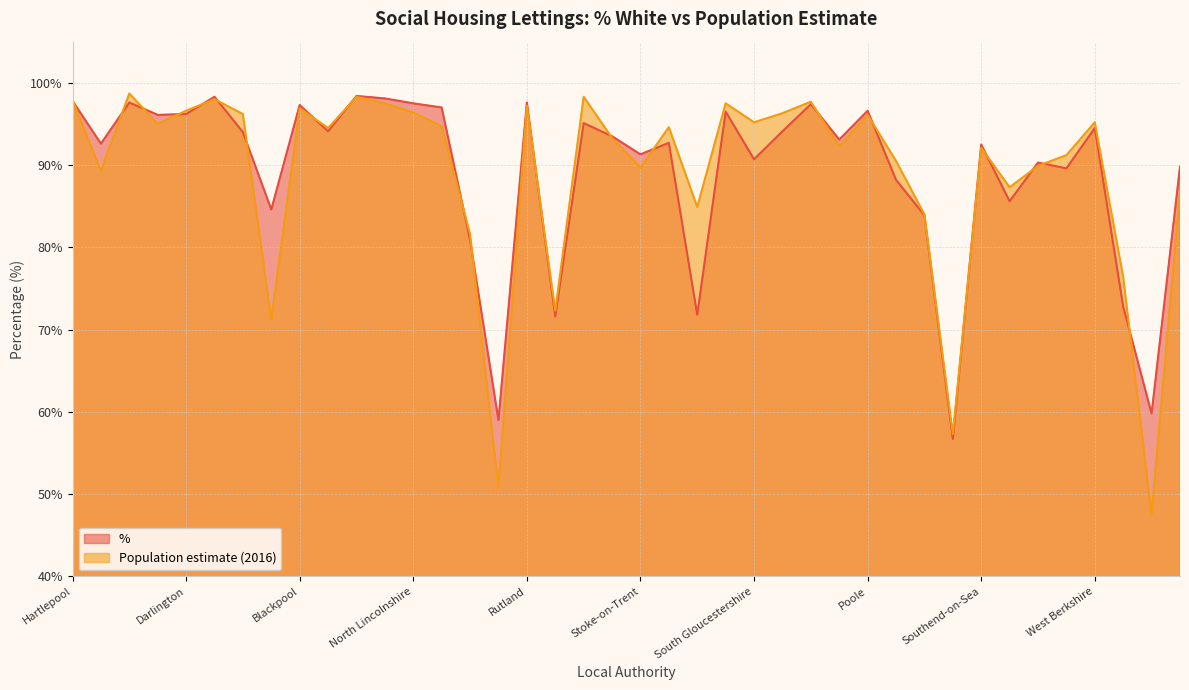

List the series in order of their peak value, lowest first.

%, Population estimate (2016)